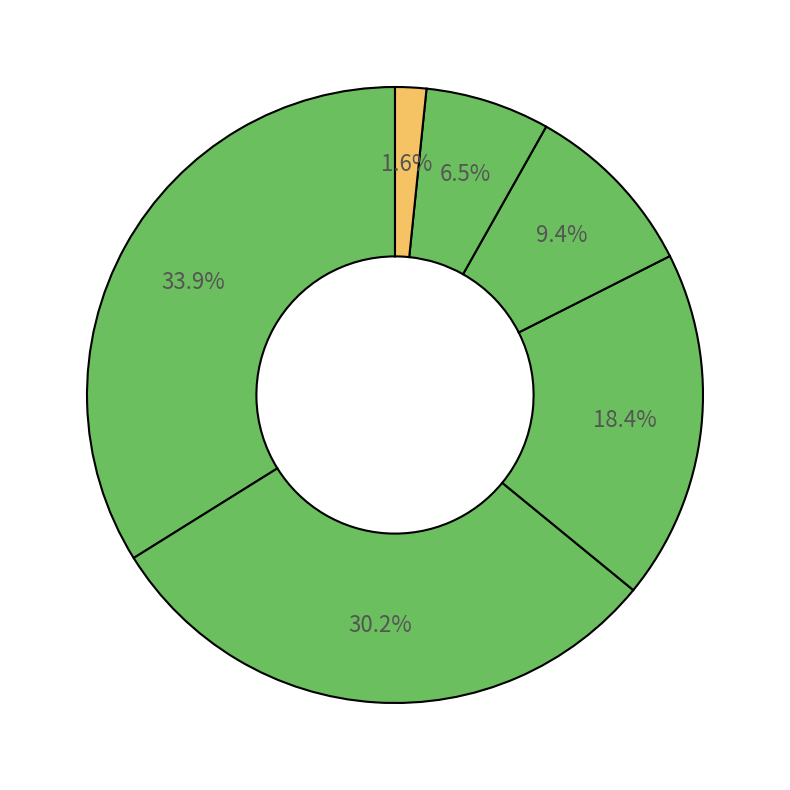

Which category has the biggest portion of the pie?

abCm00